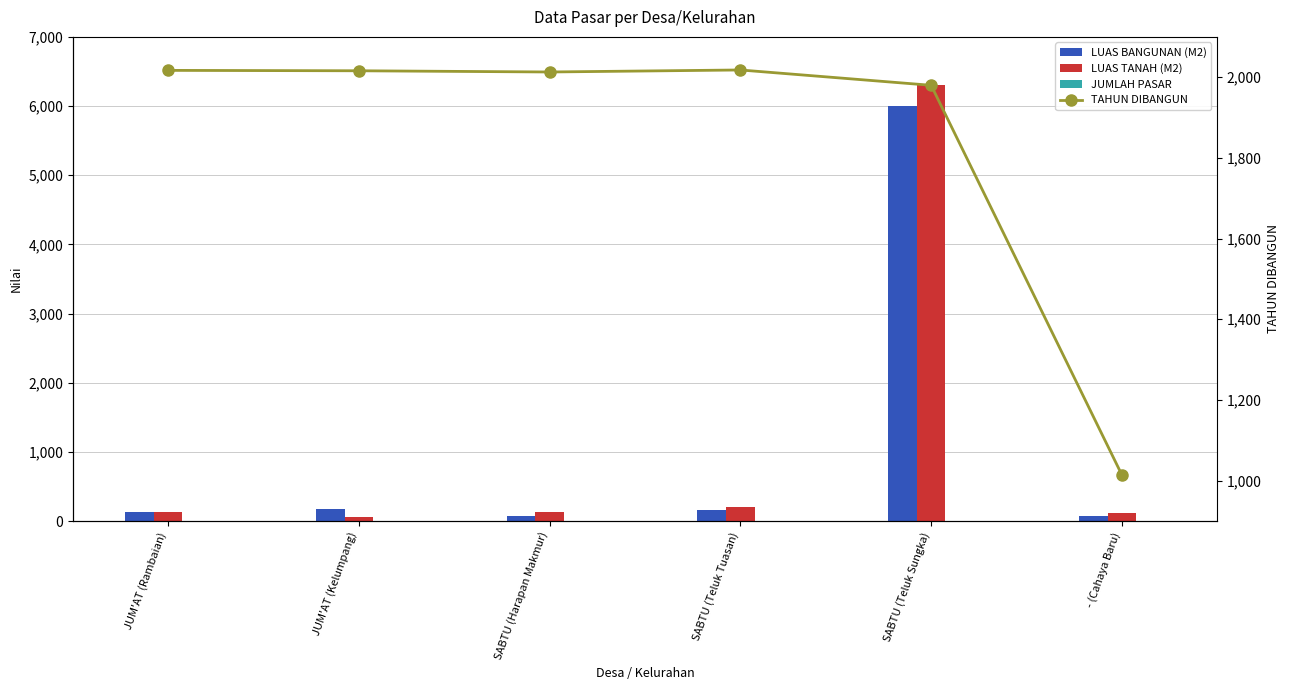

At how many categories does at least one series exceed 2010?

5